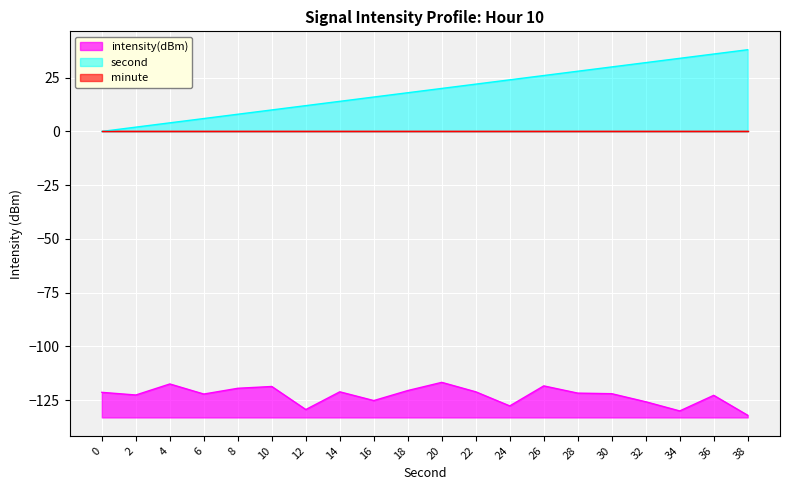

At which label does second reach its peak?

38